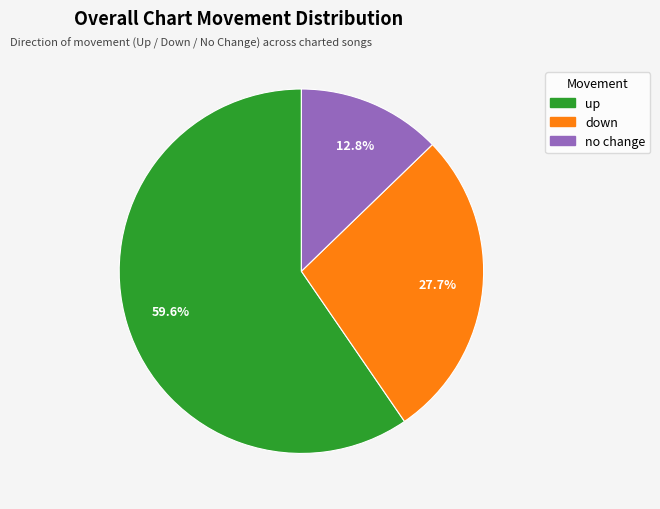

Does any single category account for the majority?

Yes